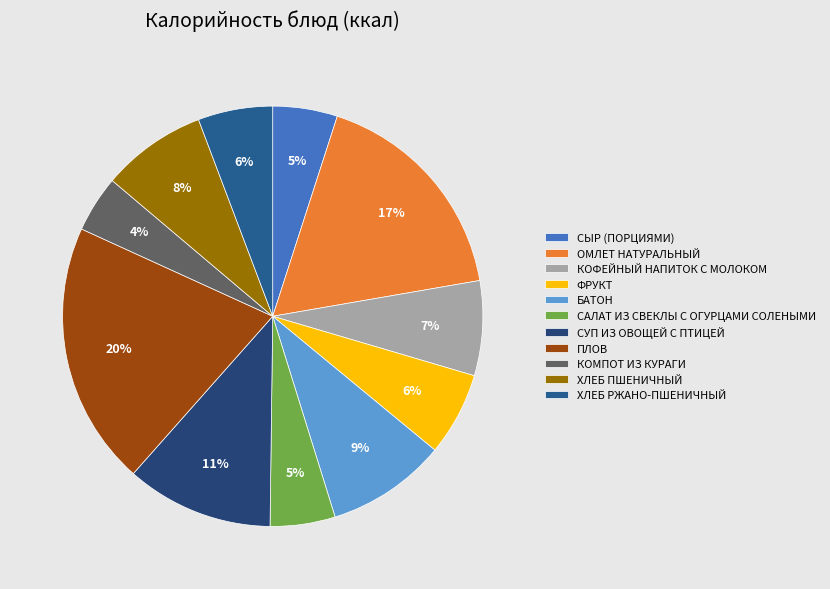

Which has a higher value, БАТОН or САЛАТ ИЗ СВЕКЛЫ С ОГУРЦАМИ СОЛЕНЫМИ?

БАТОН